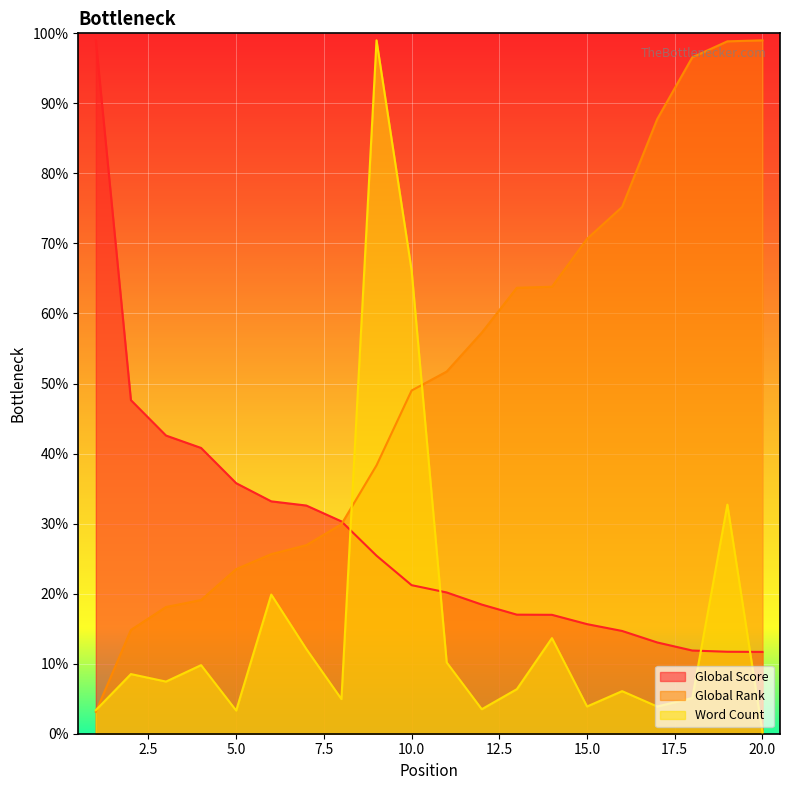

Which series has the widest spread of values?

Word Count